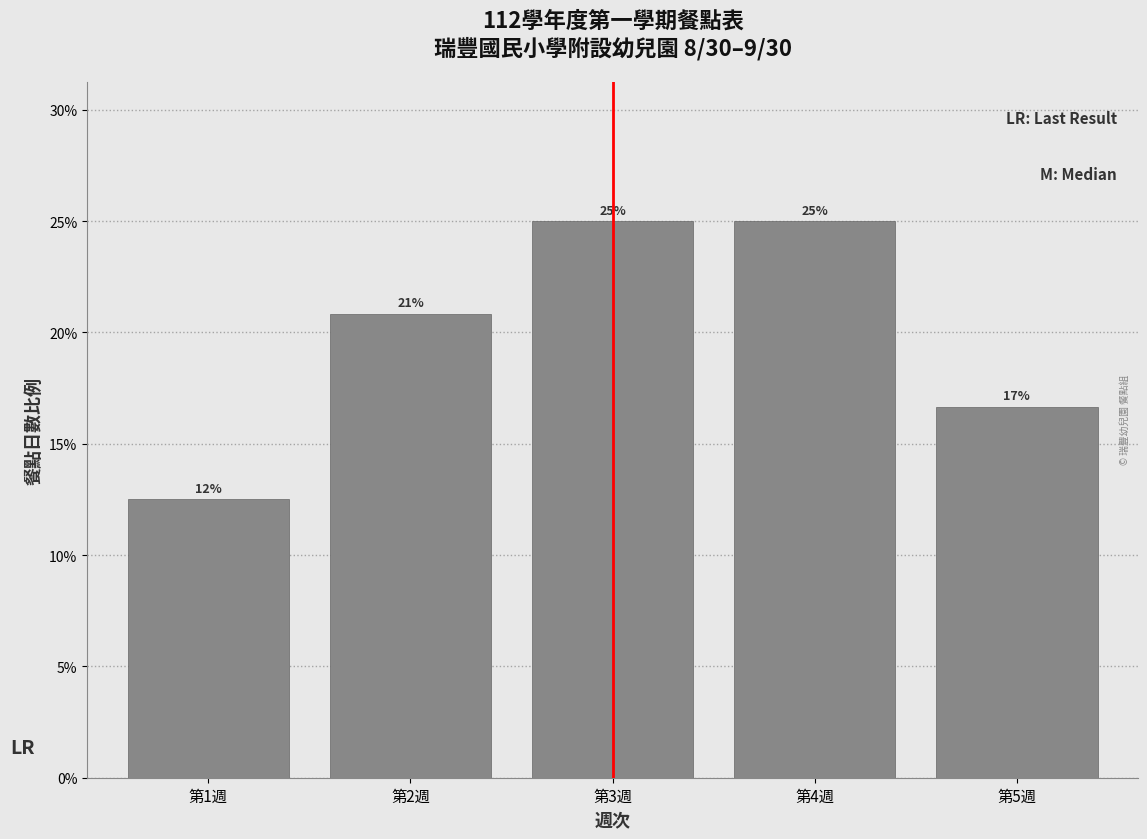

Are the bars horizontal?

No